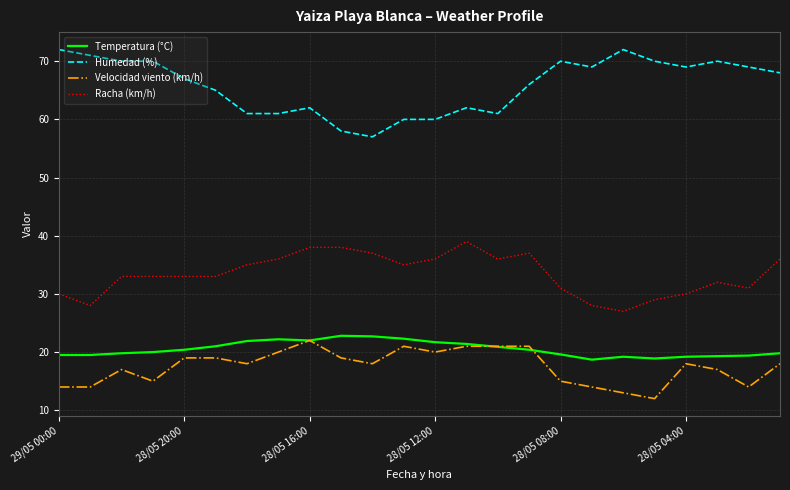

True or false: Humedad (%) and Racha (km/h) cross at least once.

False